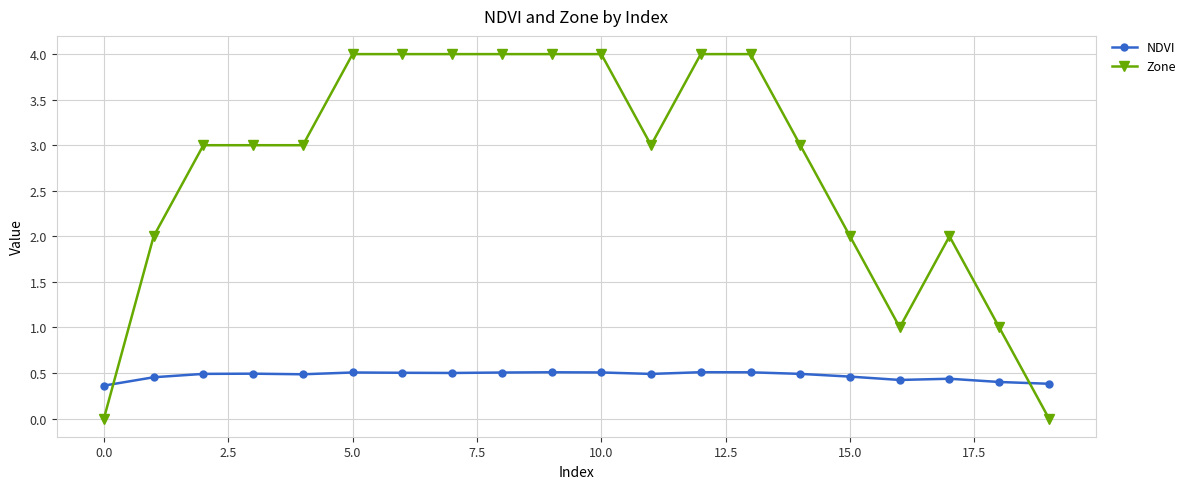

What is the difference between the second highest and second lowest values in the Zone series?

4.0